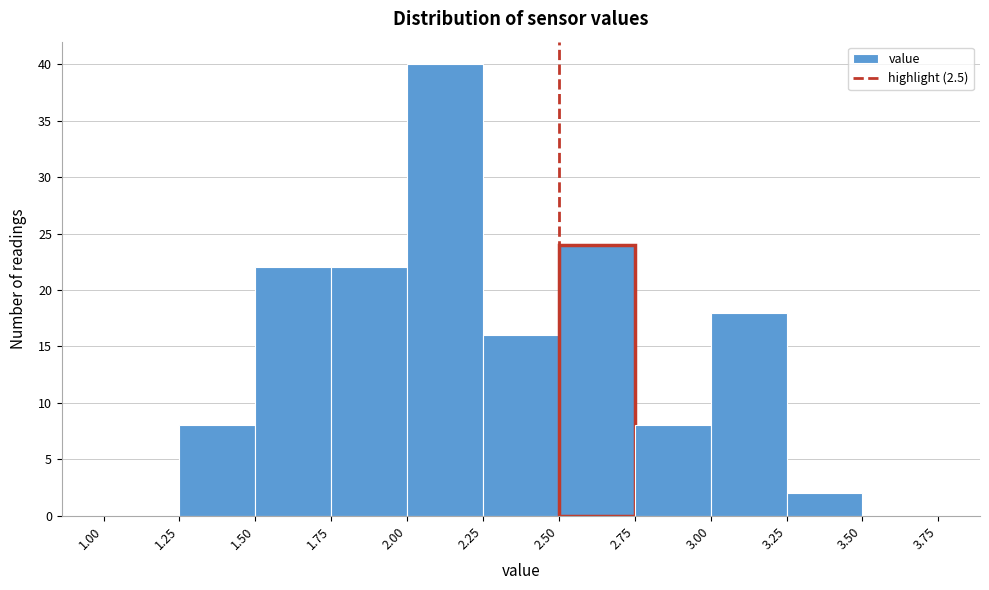

Reading left to right, list every bar in this chart as the range it spans on the x-axis followed by its height. The values are not printed on the chart, so give them approximately, as read against the axis.

1.00 to 1.25: 0
1.25 to 1.50: 8
1.50 to 1.75: 22
1.75 to 2.00: 22
2.00 to 2.25: 40
2.25 to 2.50: 16
2.50 to 2.75: 24
2.75 to 3.00: 8
3.00 to 3.25: 18
3.25 to 3.50: 2
3.50 to 3.75: 0